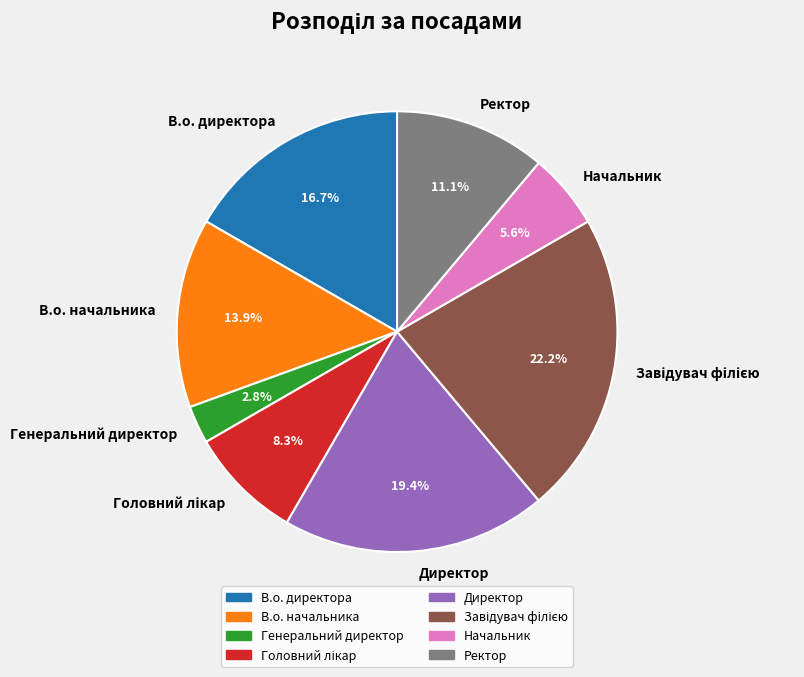

Is Директор the majority of the pie?

No